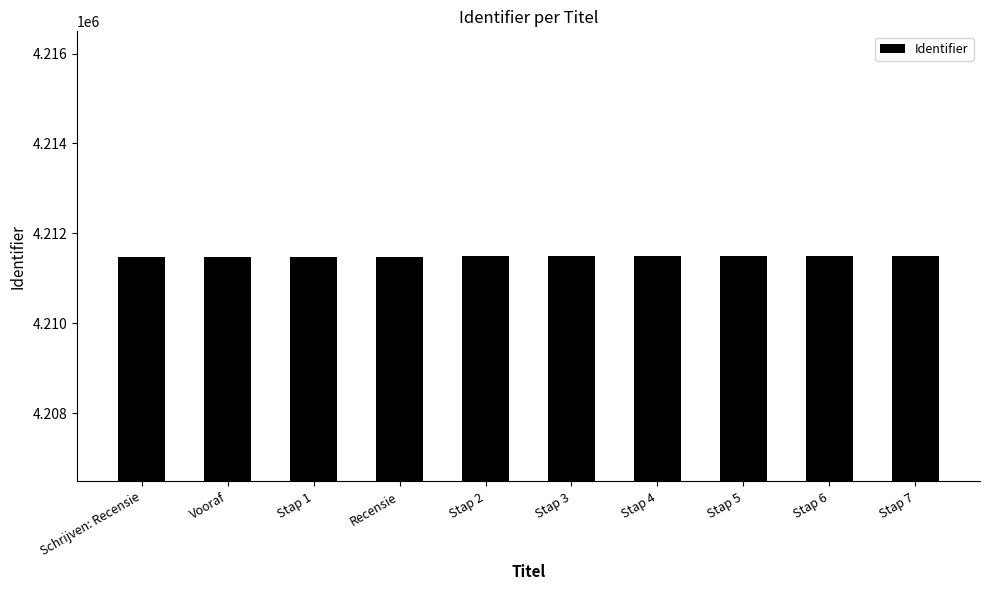

What is the sum of all values?

42114865